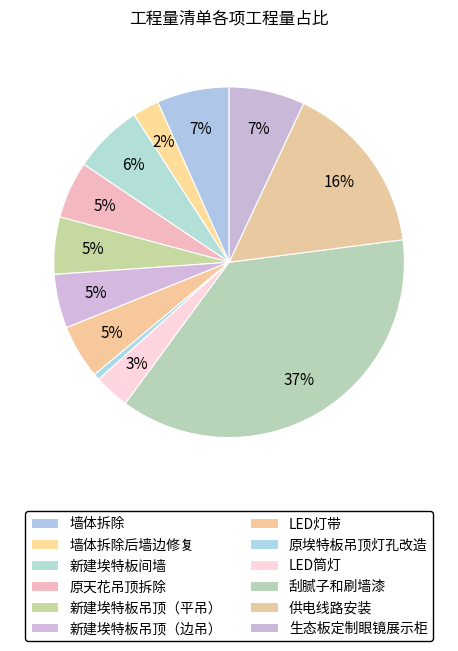

What percentage is NOT represented by 新建埃特板吊顶（边吊）?

95.0%